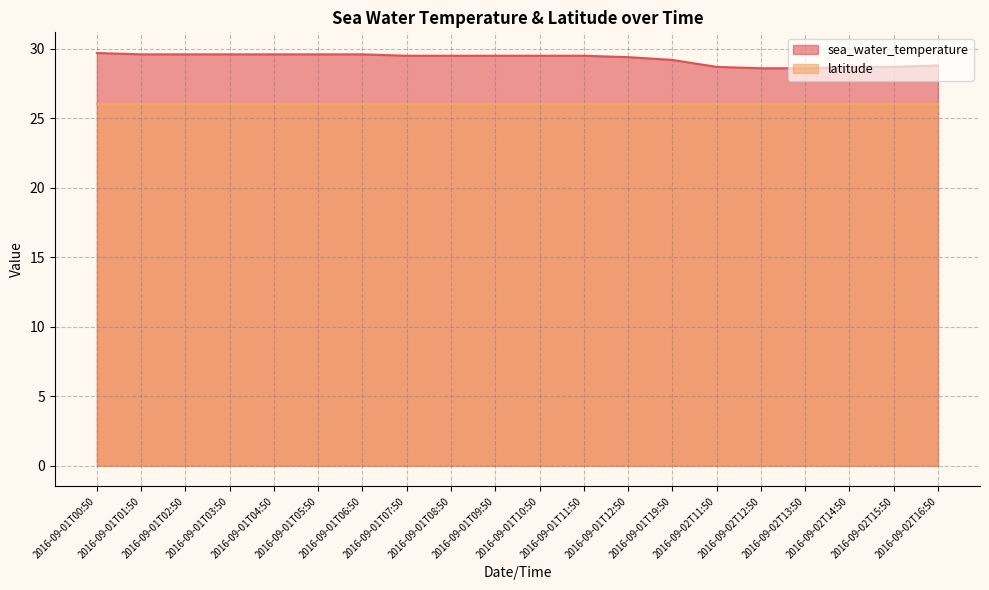

What value does the data have at 2016-09-01T04:50?

29.6